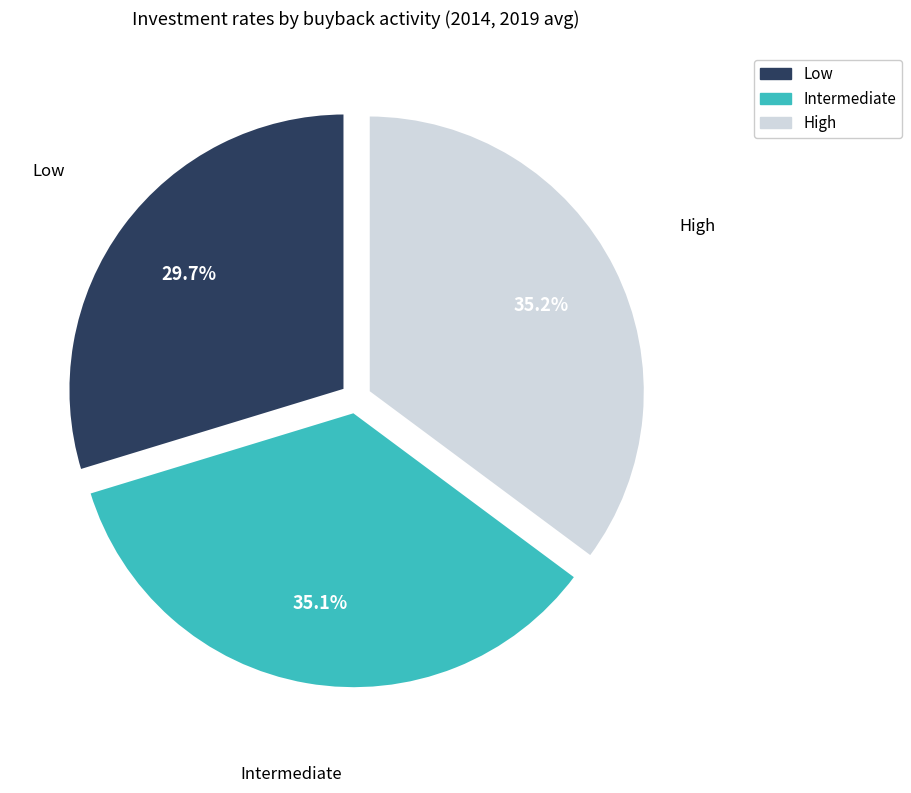

How much of the chart is everything except Intermediate?

64.9%